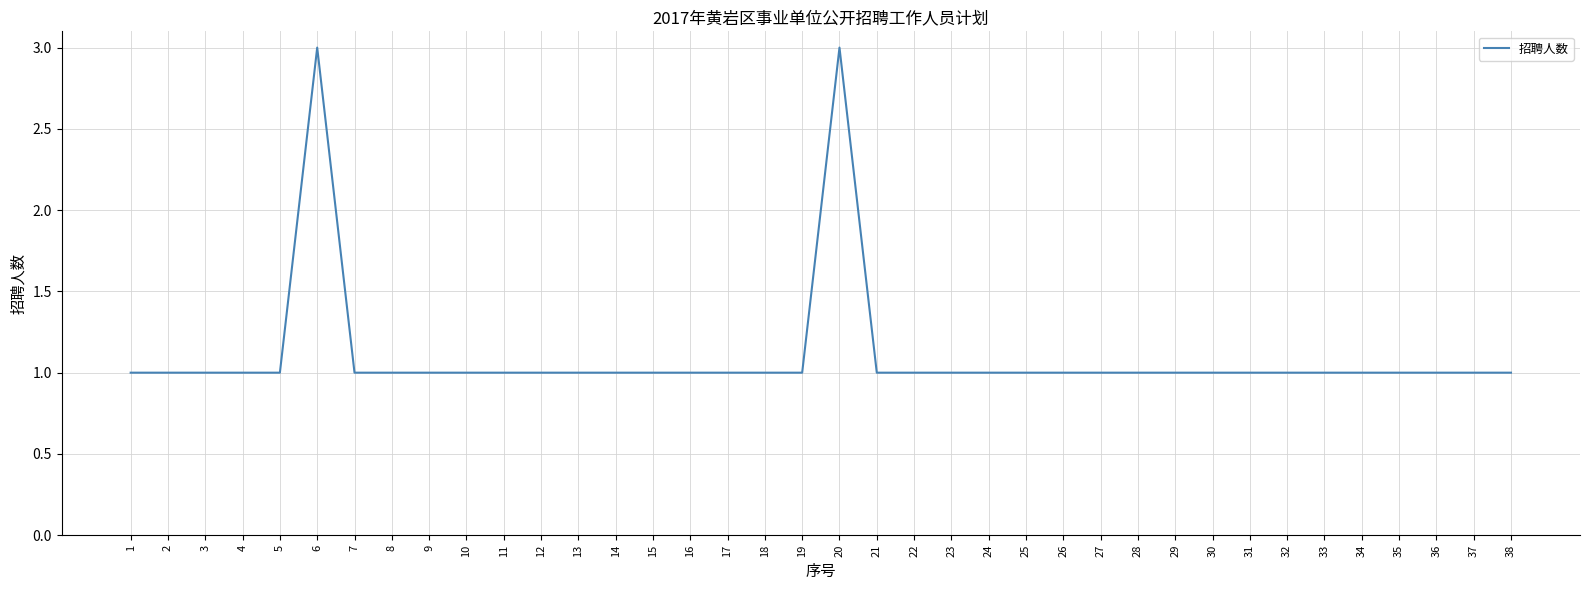

What is the ratio of the value at 5 to the value at 1?

1.0